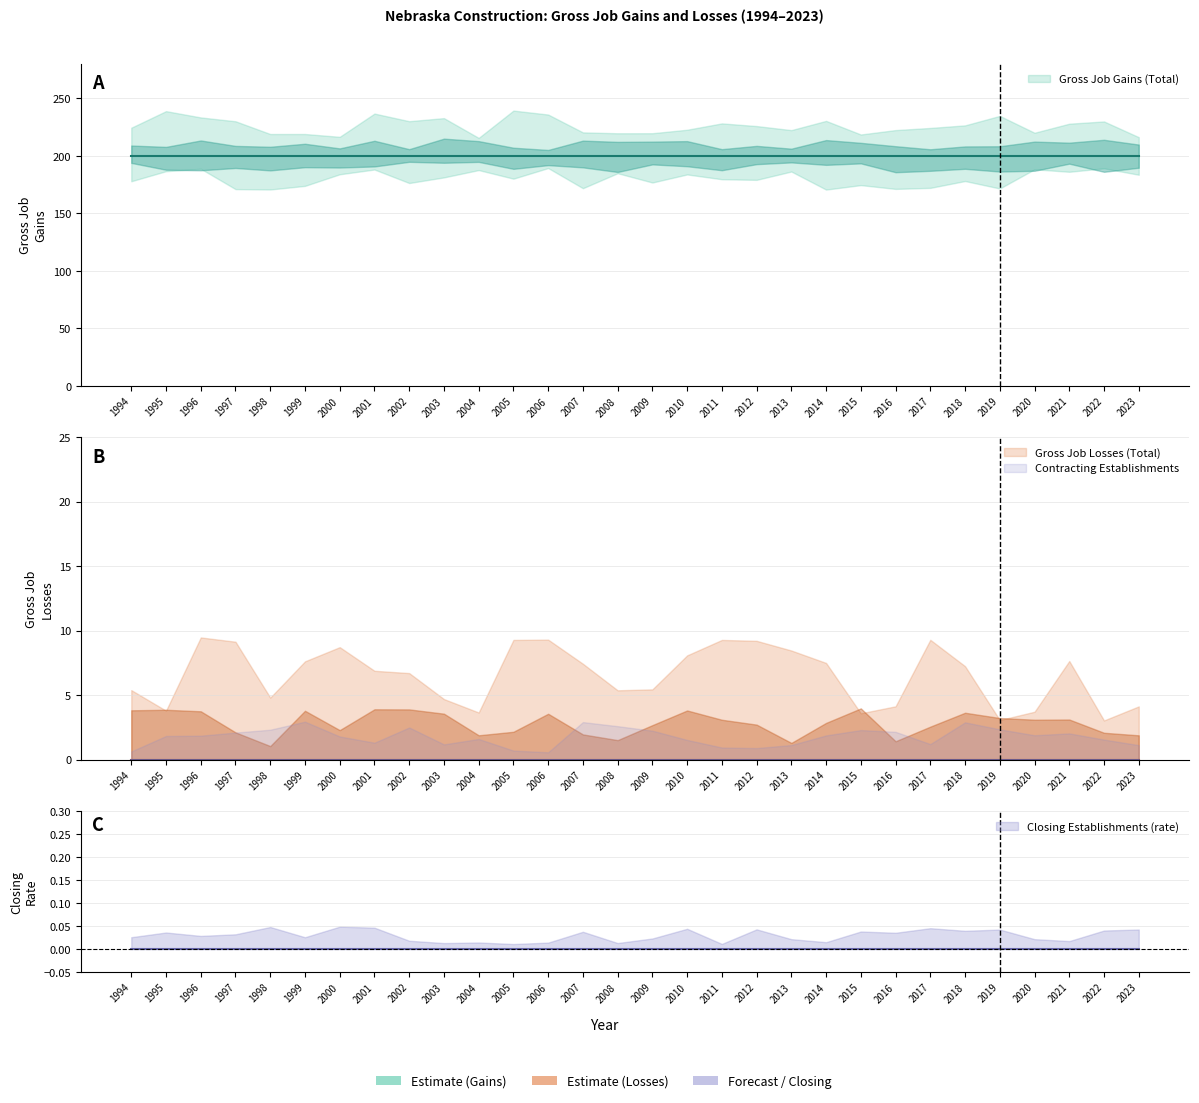

At which label is Contracting Establishments closest to 0?

1994